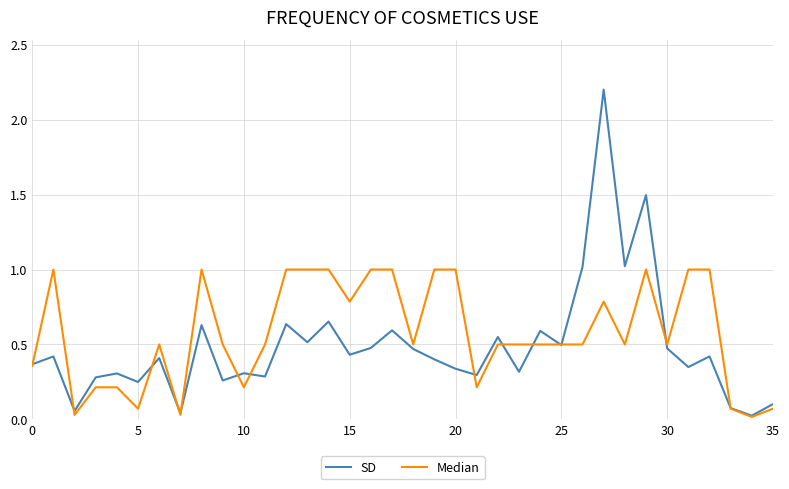

What are all the series names shown in the legend?

SD, Median